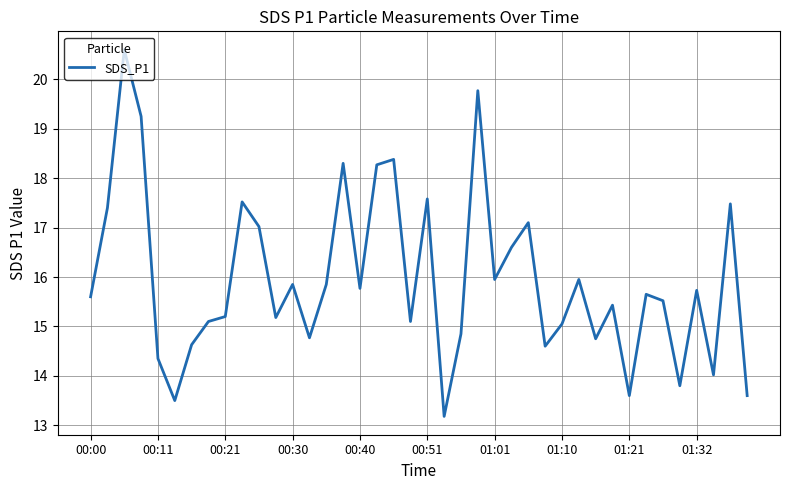

How many interior local valleys (lower than both neighbors) does the data have?

12